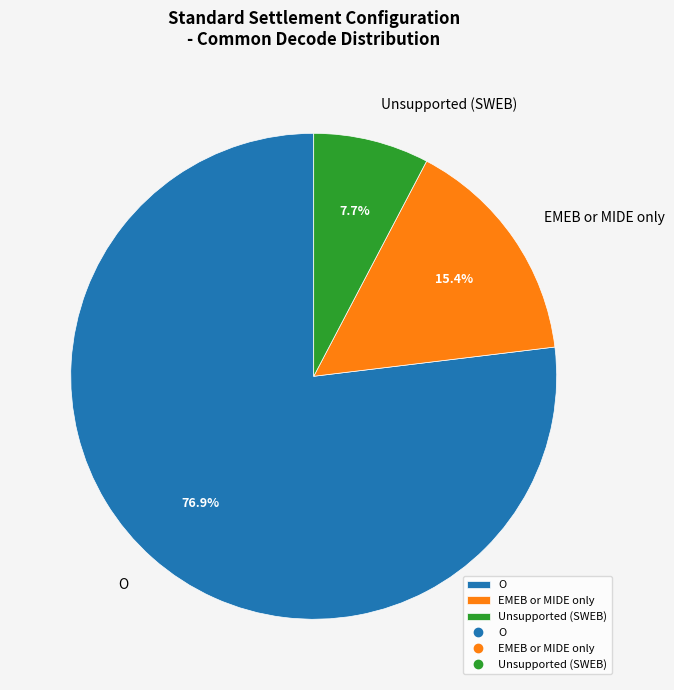

How many segments does this pie chart have?

3